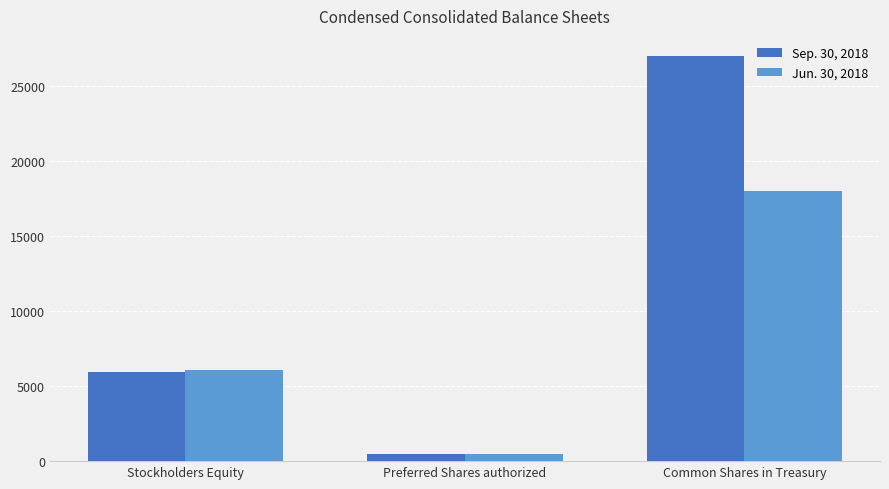

Rank the series by their average value, from lowest to highest.

Jun. 30, 2018, Sep. 30, 2018